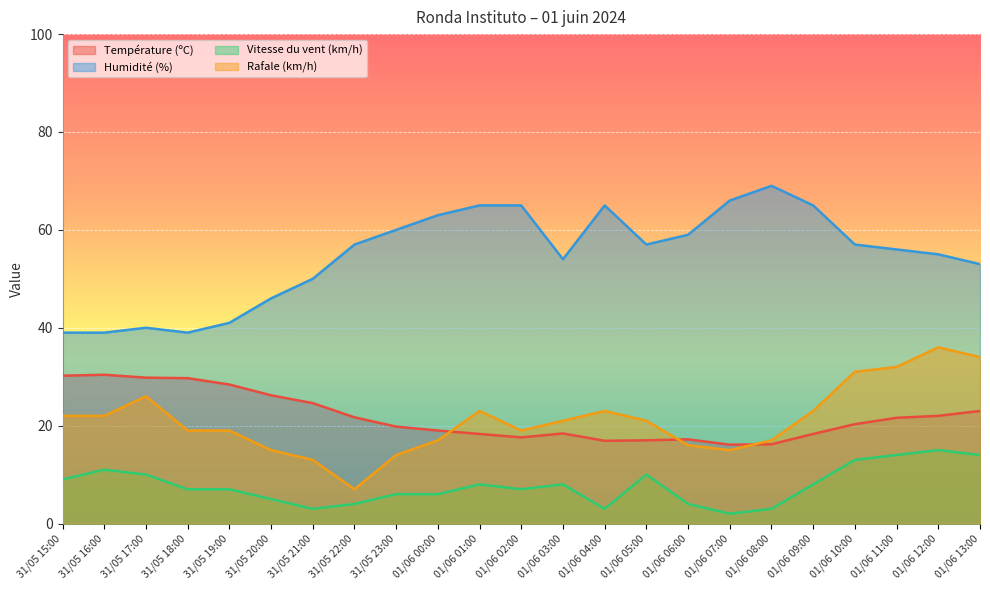

Reading right to left, transcribe all the data shown in this chart.

Température (ºC): 01/06 13:00=23.0	01/06 12:00=22.0	01/06 11:00=21.6	01/06 10:00=20.3	01/06 09:00=18.3	01/06 08:00=16.2	01/06 07:00=16.1	01/06 06:00=17.2	01/06 05:00=17.0	01/06 04:00=16.9	01/06 03:00=18.4	01/06 02:00=17.6	01/06 01:00=18.3	01/06 00:00=19.0	31/05 23:00=19.8	31/05 22:00=21.7	31/05 21:00=24.6	31/05 20:00=26.2	31/05 19:00=28.4	31/05 18:00=29.7	31/05 17:00=29.8	31/05 16:00=30.4	31/05 15:00=30.2
Humidité (%): 01/06 13:00=53.0	01/06 12:00=55.0	01/06 11:00=56.0	01/06 10:00=57.0	01/06 09:00=65.0	01/06 08:00=69.0	01/06 07:00=66.0	01/06 06:00=59.0	01/06 05:00=57.0	01/06 04:00=65.0	01/06 03:00=54.0	01/06 02:00=65.0	01/06 01:00=65.0	01/06 00:00=63.0	31/05 23:00=60.0	31/05 22:00=57.0	31/05 21:00=50.0	31/05 20:00=46.0	31/05 19:00=41.0	31/05 18:00=39.0	31/05 17:00=40.0	31/05 16:00=39.0	31/05 15:00=39.0
Vitesse du vent (km/h): 01/06 13:00=14.0	01/06 12:00=15.0	01/06 11:00=14.0	01/06 10:00=13.0	01/06 09:00=8.0	01/06 08:00=3.0	01/06 07:00=2.0	01/06 06:00=4.0	01/06 05:00=10.0	01/06 04:00=3.0	01/06 03:00=8.0	01/06 02:00=7.0	01/06 01:00=8.0	01/06 00:00=6.0	31/05 23:00=6.0	31/05 22:00=4.0	31/05 21:00=3.0	31/05 20:00=5.0	31/05 19:00=7.0	31/05 18:00=7.0	31/05 17:00=10.0	31/05 16:00=11.0	31/05 15:00=9.0
Rafale (km/h): 01/06 13:00=34.0	01/06 12:00=36.0	01/06 11:00=32.0	01/06 10:00=31.0	01/06 09:00=23.0	01/06 08:00=17.0	01/06 07:00=15.0	01/06 06:00=16.0	01/06 05:00=21.0	01/06 04:00=23.0	01/06 03:00=21.0	01/06 02:00=19.0	01/06 01:00=23.0	01/06 00:00=17.0	31/05 23:00=14.0	31/05 22:00=7.0	31/05 21:00=13.0	31/05 20:00=15.0	31/05 19:00=19.0	31/05 18:00=19.0	31/05 17:00=26.0	31/05 16:00=22.0	31/05 15:00=22.0